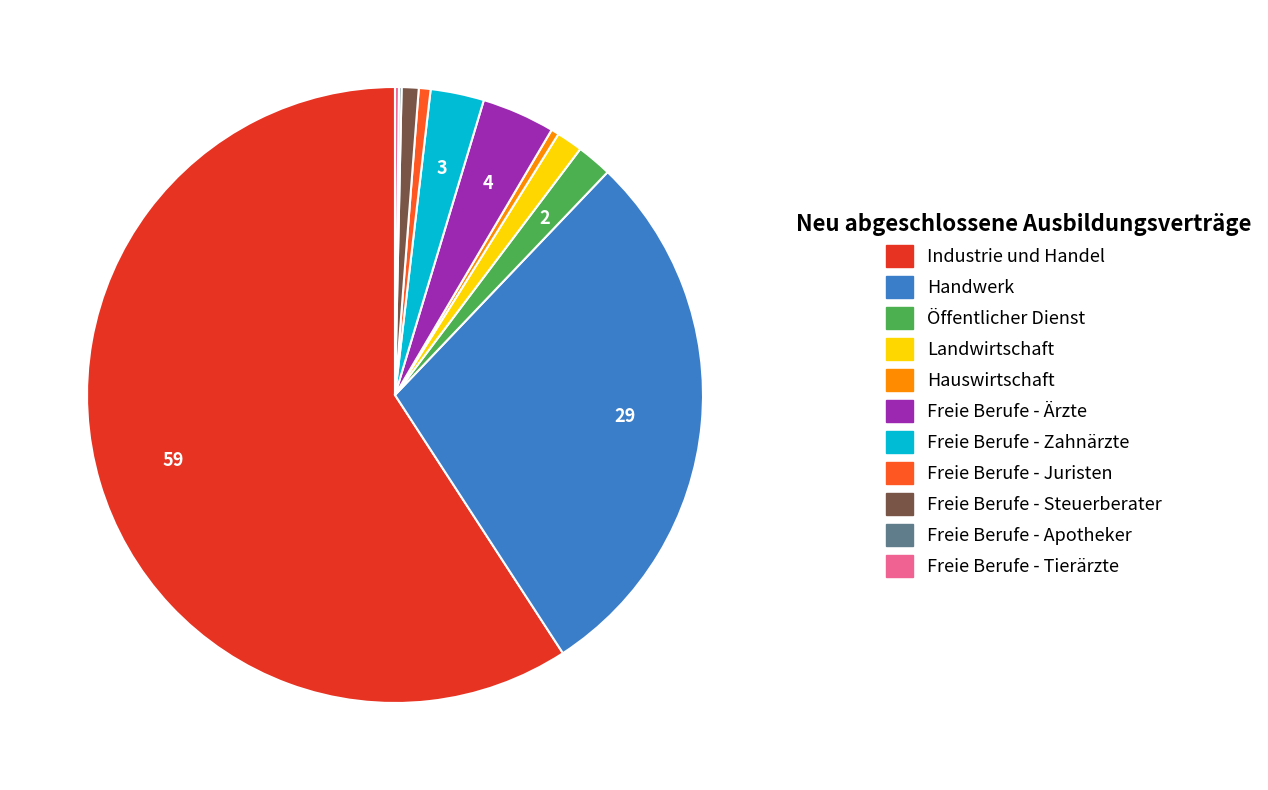

Which slice is the largest?

Industrie und Handel